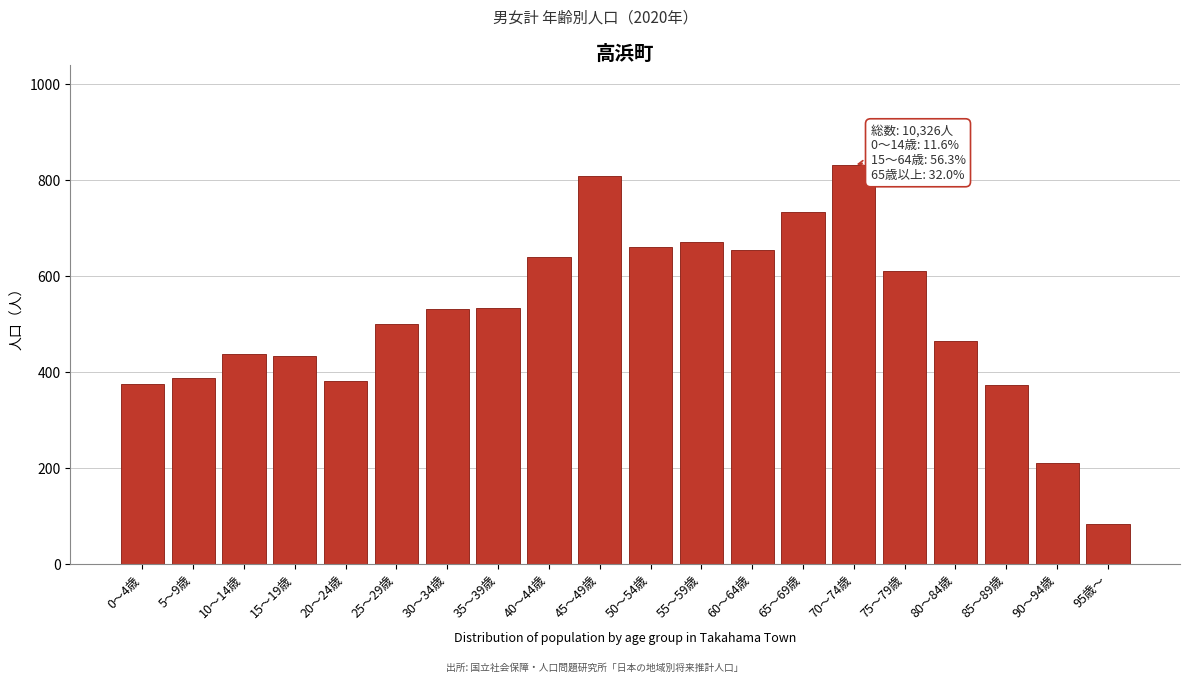

What is the sum of all values?

10326